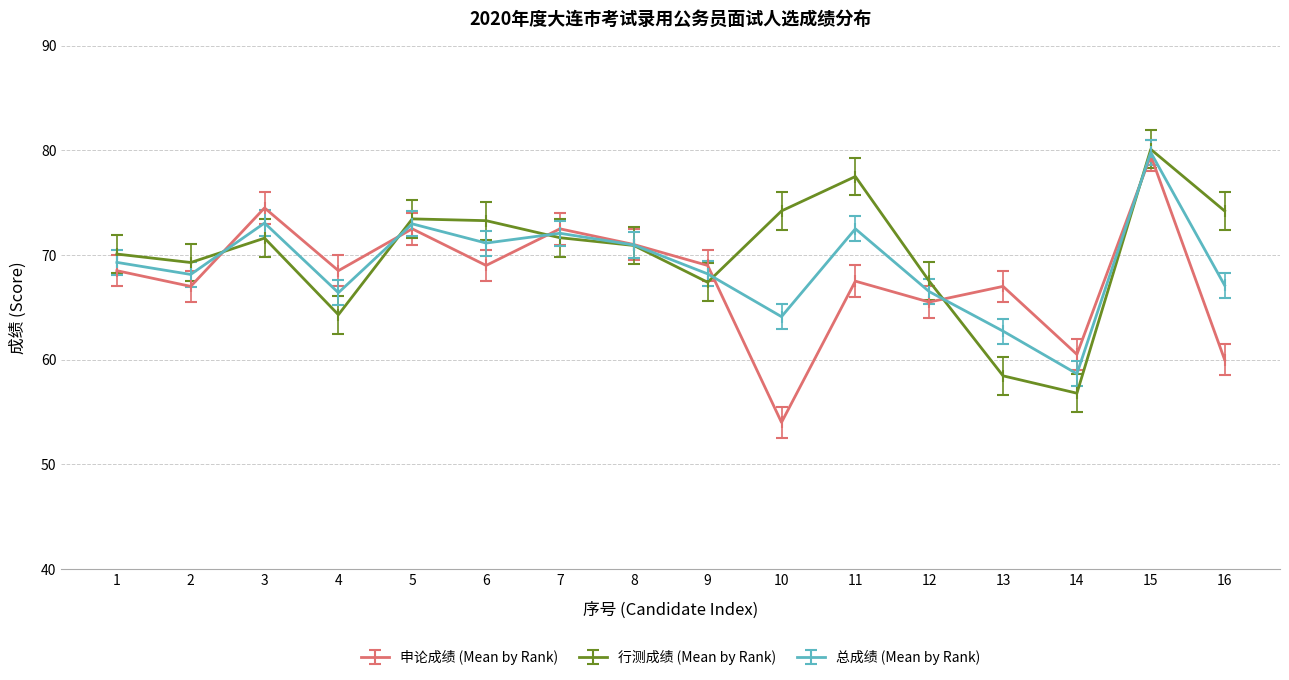

At which category is the sum across all series the highest?

15